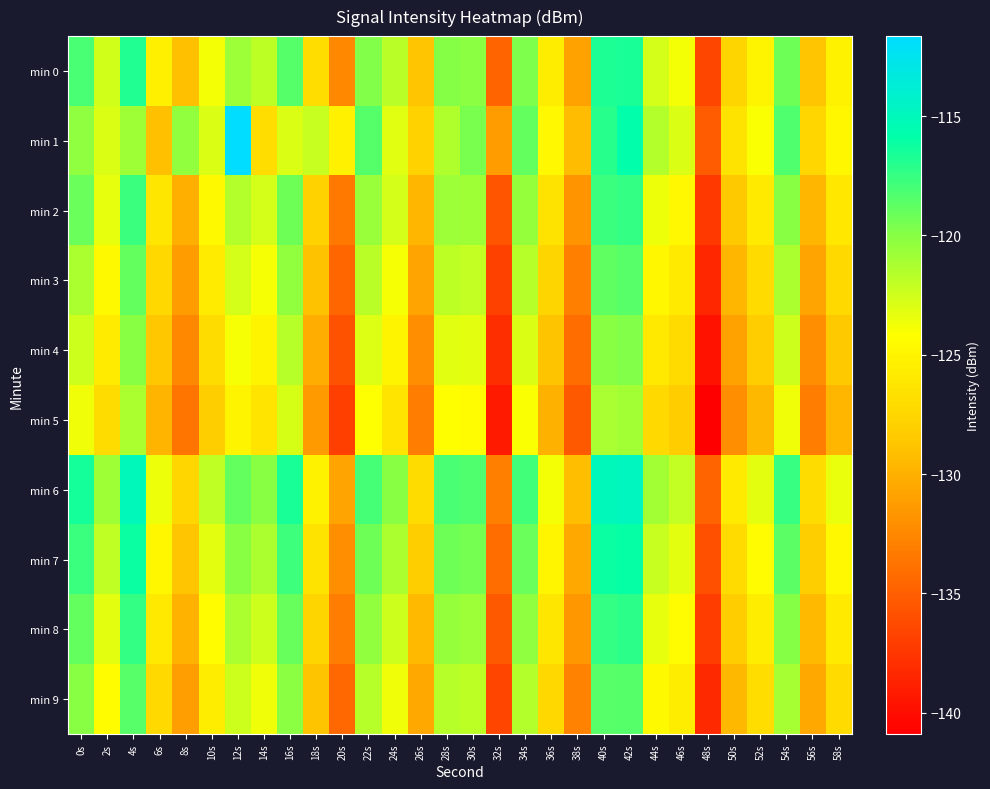

At 28s, list the series in order from largest to smallest.

min 6, min 7, min 0, min 8, min 2, min 1, min 9, min 3, min 4, min 5